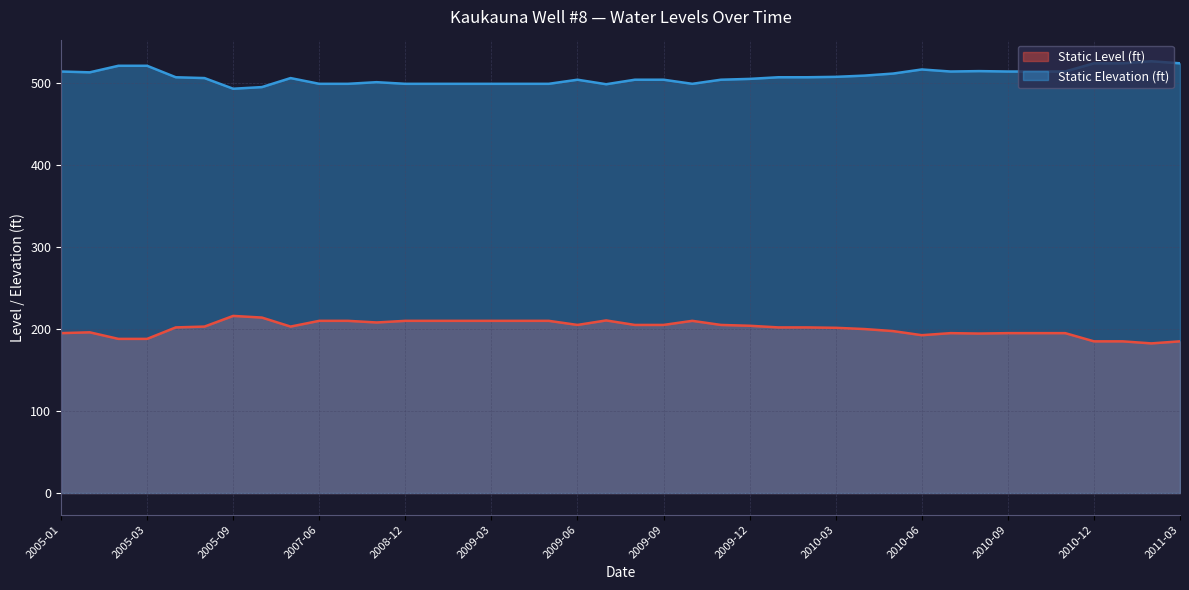

What is the difference between the maximum and minimum values in the Static Level (ft) series?

33.5